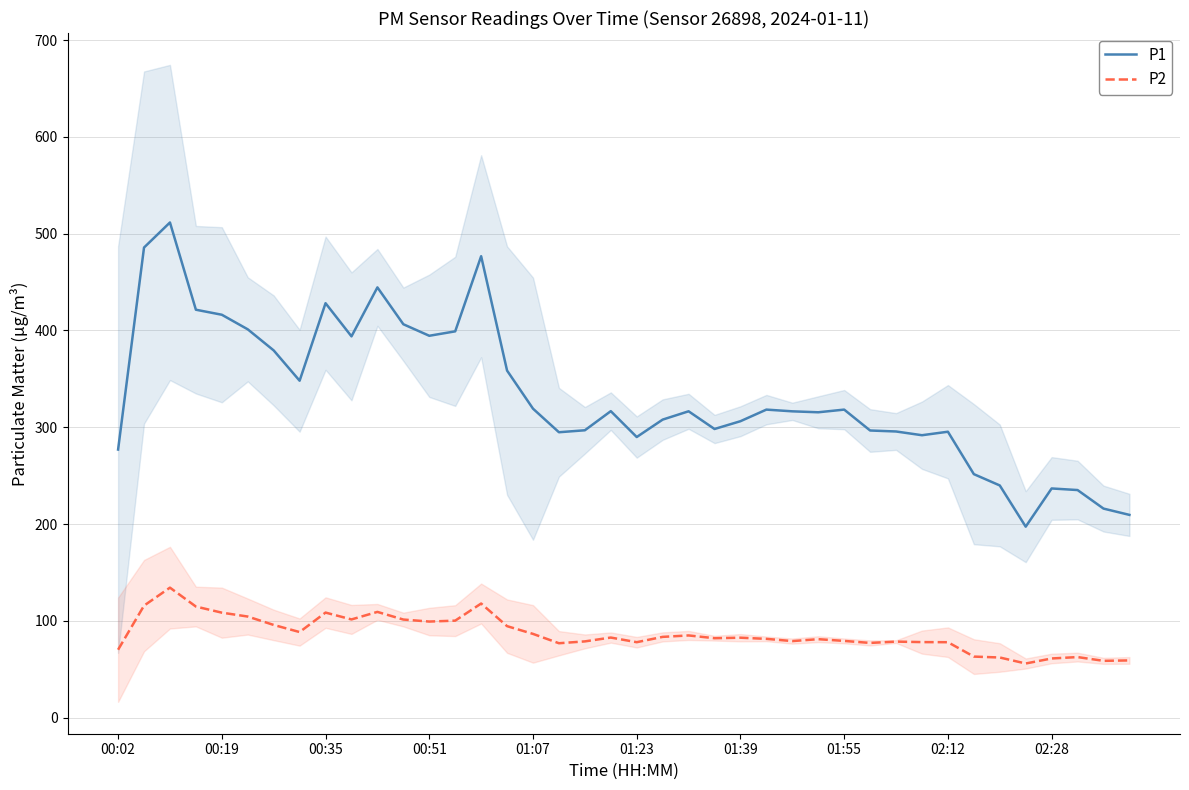

The value of P1 at 30 is 295.6. True or false?

True